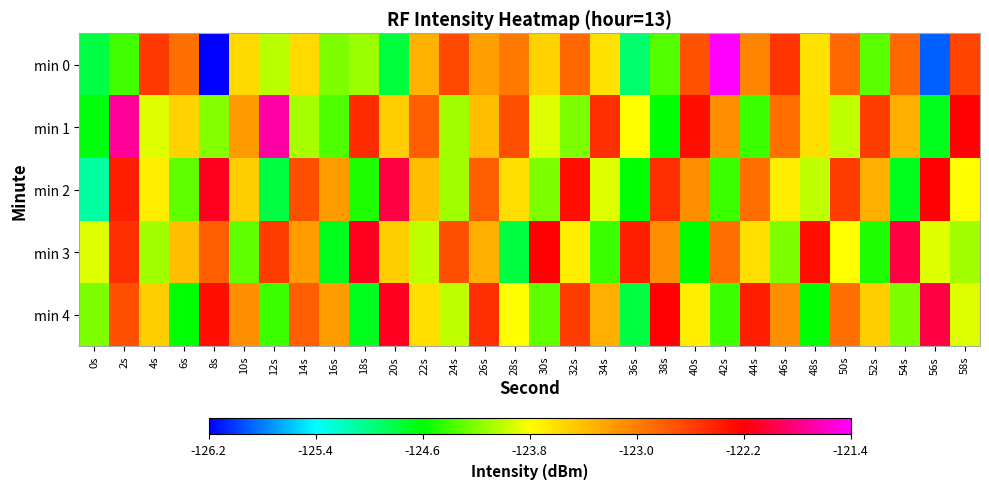

Reading right to left, list all the values displayed in this chart.

min 0: 58s=-122.6	56s=-125.9	54s=-122.8	52s=-124.3	50s=-122.9	48s=-123.6	46s=-122.5	44s=-123.0	42s=-121.4	40s=-122.7	38s=-124.3	36s=-124.9	34s=-123.6	32s=-122.9	30s=-123.5	28s=-123.0	26s=-123.2	24s=-122.7	22s=-123.3	20s=-124.8	18s=-124.1	16s=-124.2	14s=-123.6	12s=-124.0	10s=-123.6	8s=-126.2	6s=-122.9	4s=-122.6	2s=-124.4	0s=-124.8
min 1: 58s=-122.2	56s=-124.7	54s=-123.3	52s=-122.6	50s=-124.0	48s=-123.6	46s=-122.9	44s=-124.4	42s=-123.1	40s=-122.3	38s=-124.6	36s=-123.8	34s=-122.5	32s=-124.2	30s=-123.9	28s=-122.7	26s=-123.4	24s=-124.1	22s=-122.8	20s=-123.5	18s=-122.5	16s=-124.4	14s=-124.1	12s=-121.7	10s=-123.2	8s=-124.2	6s=-123.5	4s=-123.9	2s=-121.7	0s=-124.6
min 2: 58s=-123.8	56s=-122.2	54s=-124.7	52s=-123.3	50s=-122.6	48s=-124.0	46s=-123.7	44s=-122.9	42s=-124.4	40s=-123.1	38s=-122.5	36s=-124.6	34s=-123.9	32s=-122.3	30s=-124.2	28s=-123.6	26s=-122.8	24s=-124.1	22s=-123.4	20s=-122.0	18s=-124.5	16s=-123.2	14s=-122.7	12s=-124.8	10s=-123.5	8s=-122.1	6s=-124.3	4s=-123.7	2s=-122.4	0s=-125.1
min 3: 58s=-124.1	56s=-123.9	54s=-122.0	52s=-124.5	50s=-123.8	48s=-122.3	46s=-124.2	44s=-123.6	42s=-122.9	40s=-124.6	38s=-123.1	36s=-122.4	34s=-124.4	32s=-123.7	30s=-122.2	28s=-124.8	26s=-123.3	24s=-122.7	22s=-124.0	20s=-123.5	18s=-122.1	16s=-124.7	14s=-123.2	12s=-122.6	10s=-124.3	8s=-122.8	6s=-123.4	4s=-124.1	2s=-122.5	0s=-123.9
min 4: 58s=-123.9	56s=-122.0	54s=-124.2	52s=-123.5	50s=-122.9	48s=-124.6	46s=-123.1	44s=-122.4	42s=-124.4	40s=-123.7	38s=-122.2	36s=-124.8	34s=-123.3	32s=-122.6	30s=-124.3	28s=-123.8	26s=-122.5	24s=-124.0	22s=-123.6	20s=-122.1	18s=-124.7	16s=-123.2	14s=-122.8	12s=-124.4	10s=-123.1	8s=-122.3	6s=-124.6	4s=-123.5	2s=-122.7	0s=-124.2